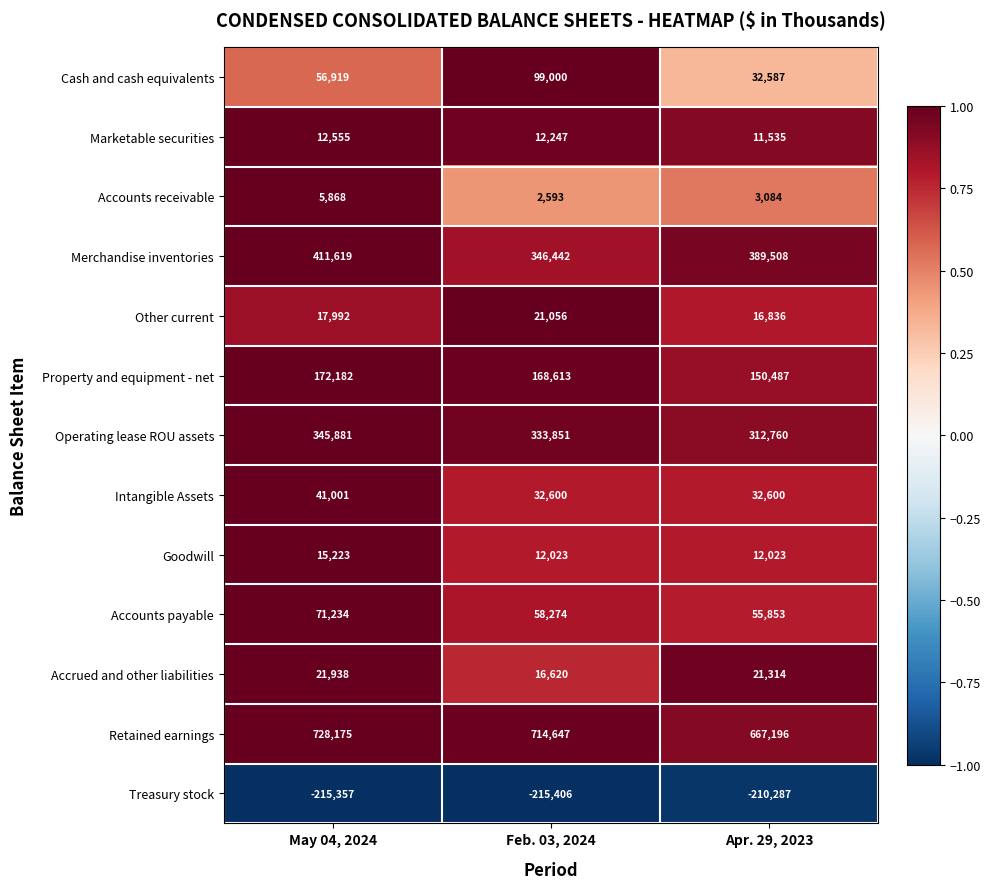

How many data points does each series have?

3